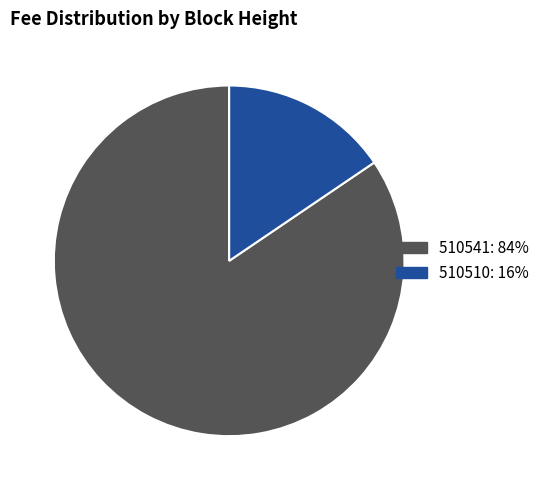

Is there any slice that represents more than half of the pie?

Yes